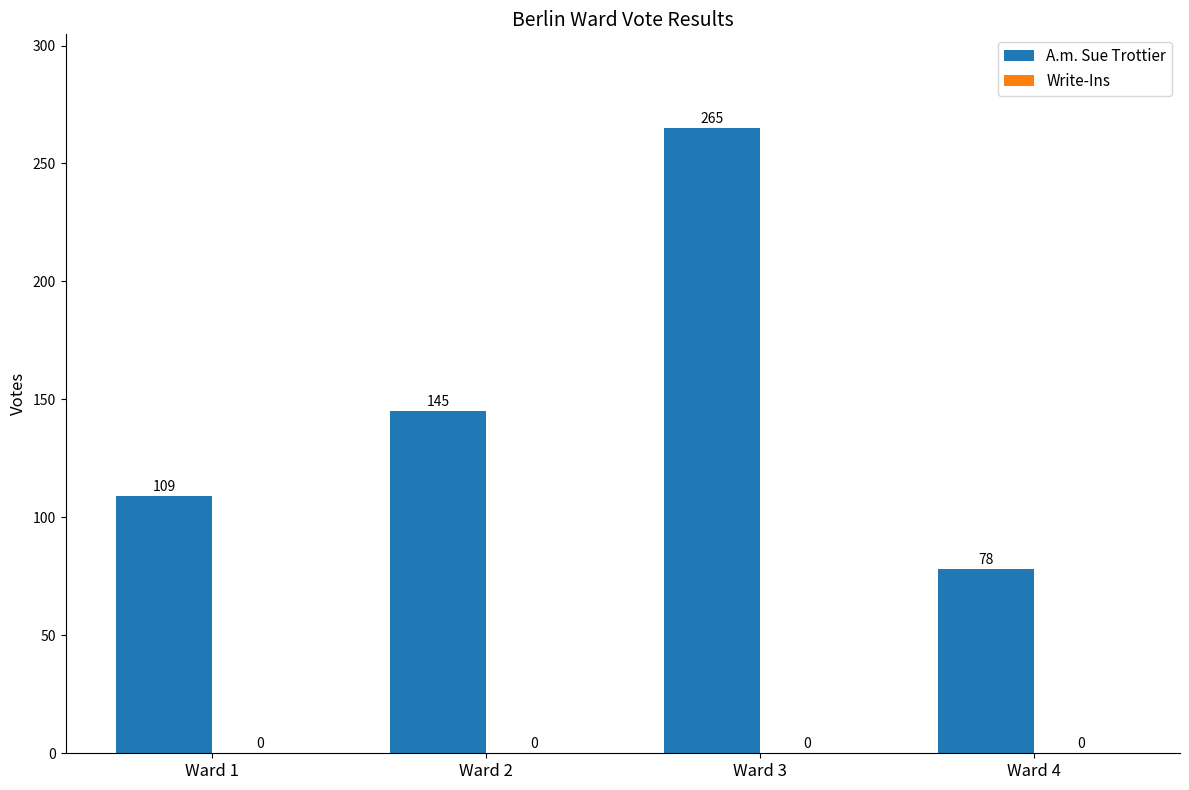

What is the greatest value displayed?

265